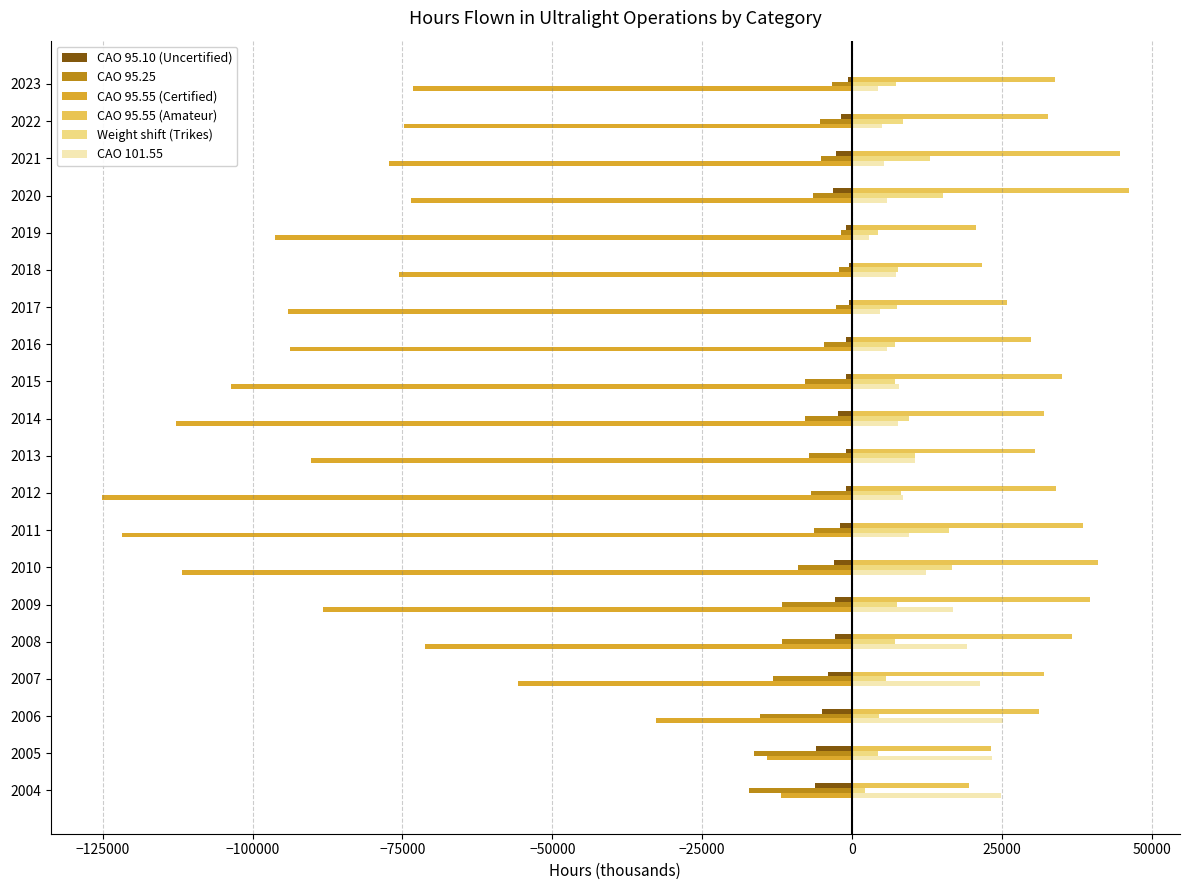

What is the sum of all CAO 95.55 (Certified) values?

-1597624.6